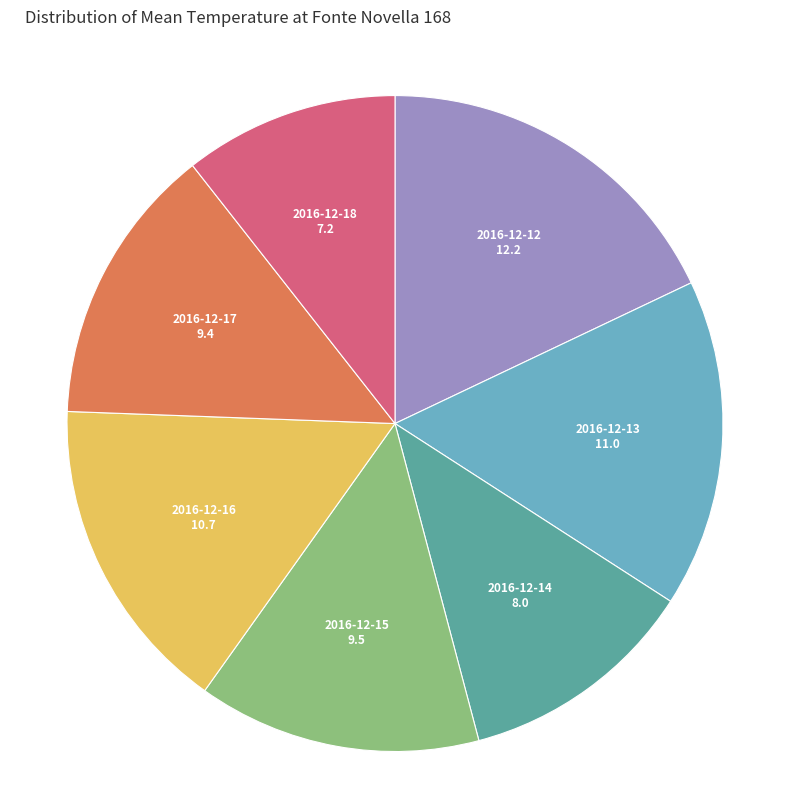

Is there any slice that represents more than half of the pie?

No